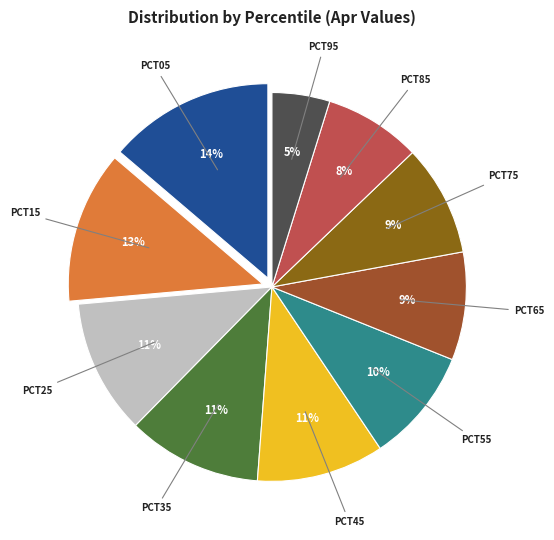

How many slices are in this pie chart?

10